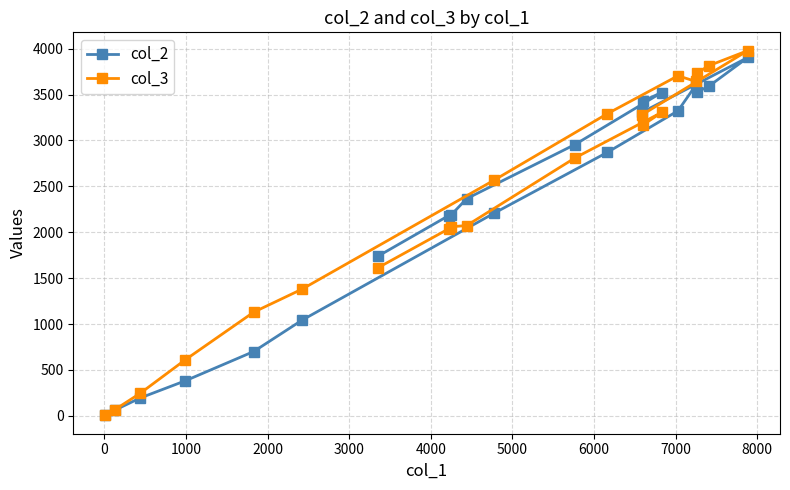

What is the difference between the maximum and minimum values in the col_3 series?

3971